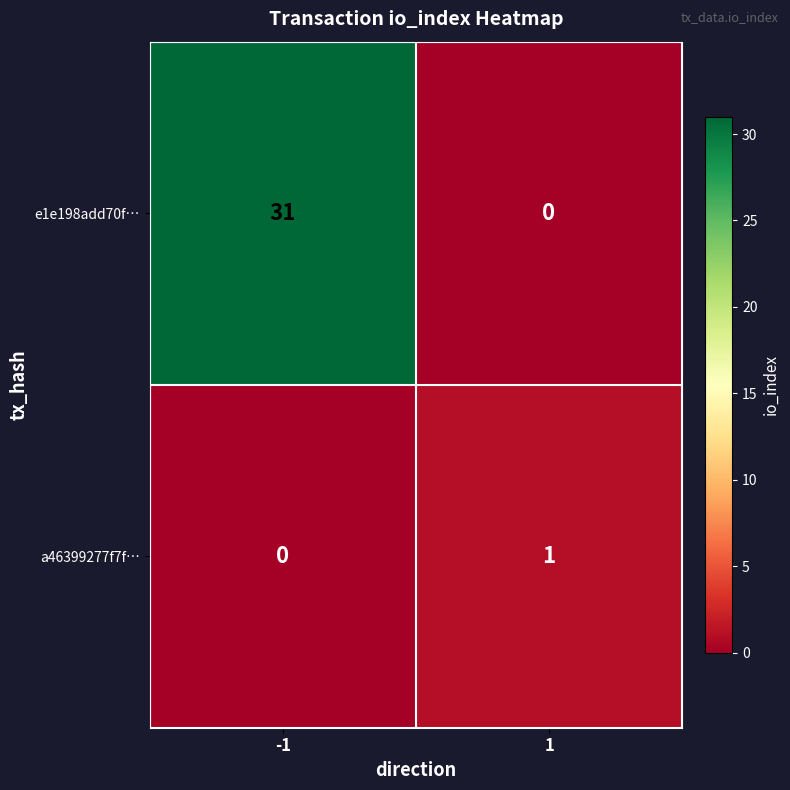

What is the average value of the e1e198add70f… series?

16